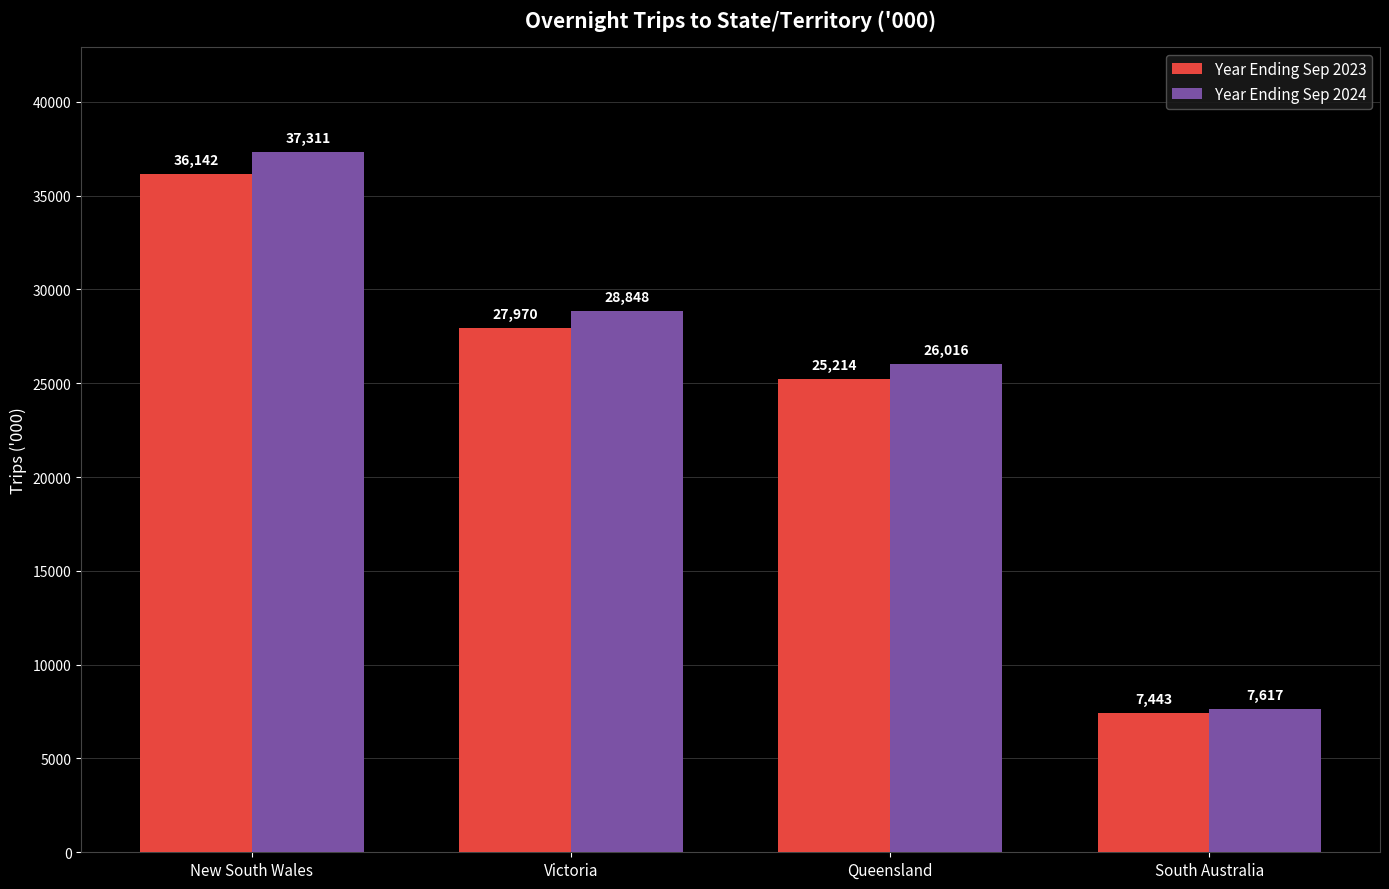

How many data points in Year Ending Sep 2024 are less than 28848?

2